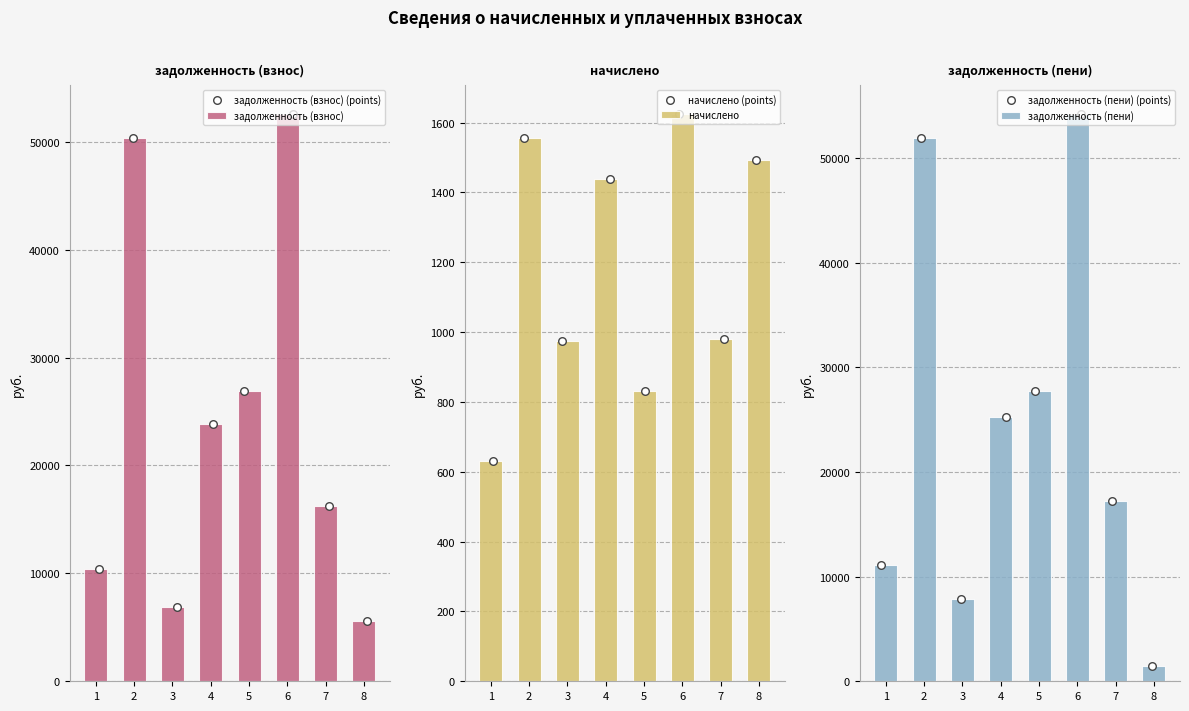

The value of начислено at 3 is 974.1. True or false?

True